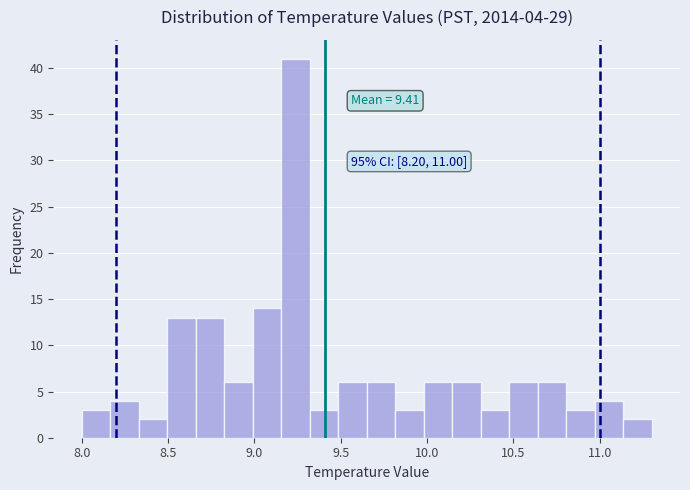

Read against the x-axis, roughly where is the centre of the tallest bar?

9.25